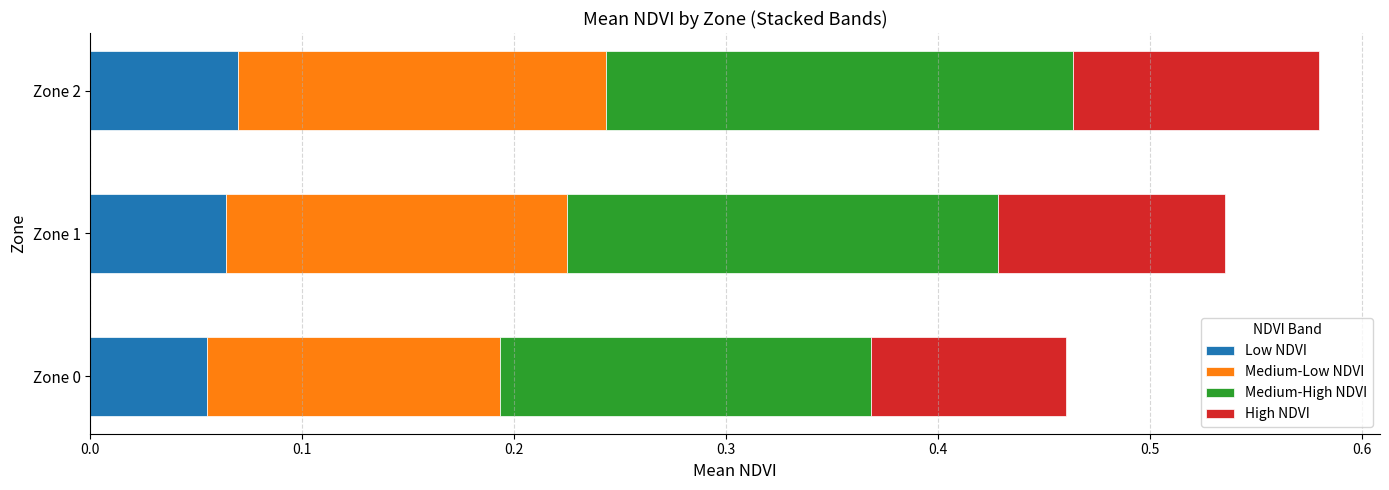

What is the total value across all series at Zone 1?

0.5